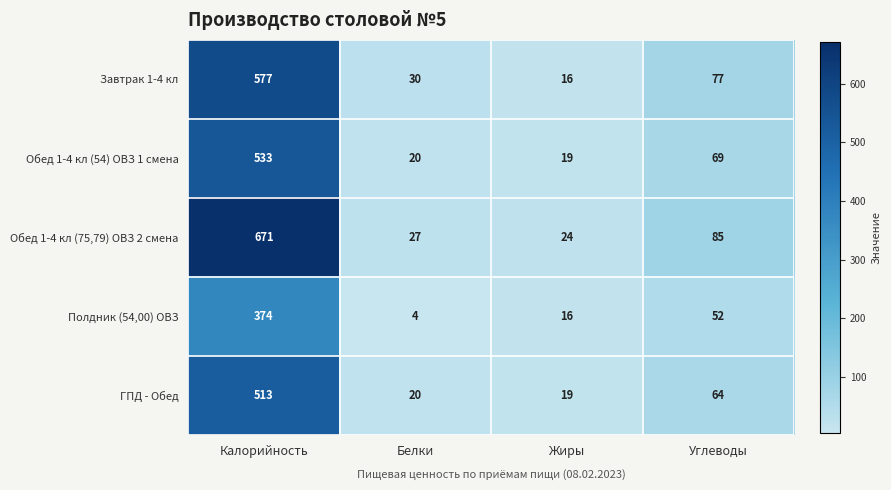

Between Белки and Углеводы, which series saw the biggest shift?

Обед 1-4 кл (75,79) ОВЗ 2 смена